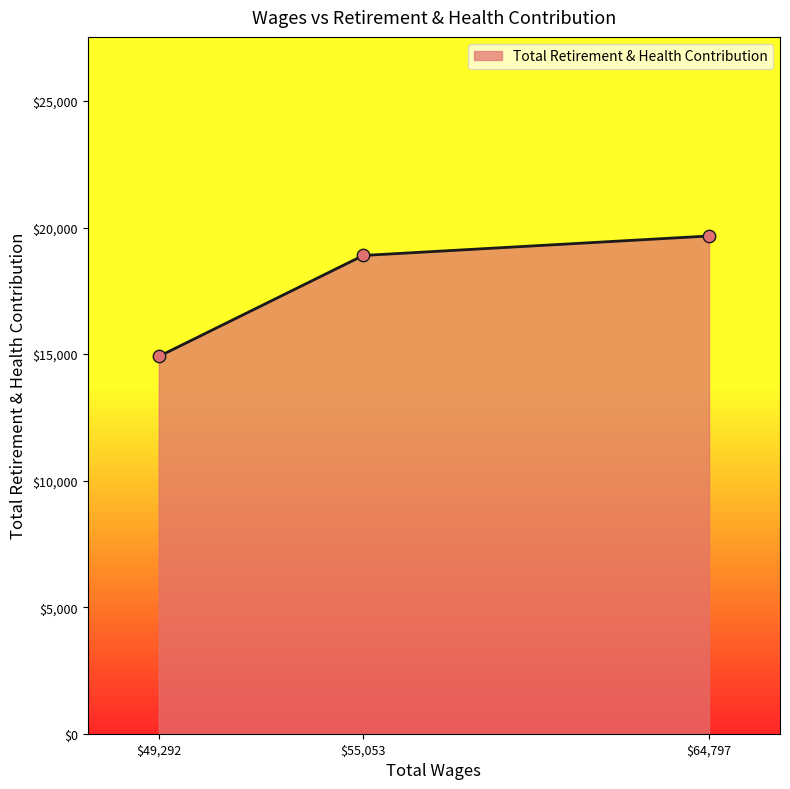

Where is the data nearest to the value 17287?

$55,053